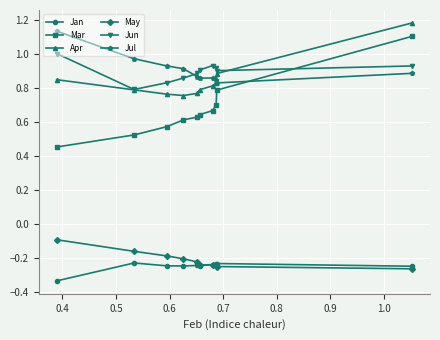

In May, how many points are higher than both neighbors (excluding endpoints)?

1